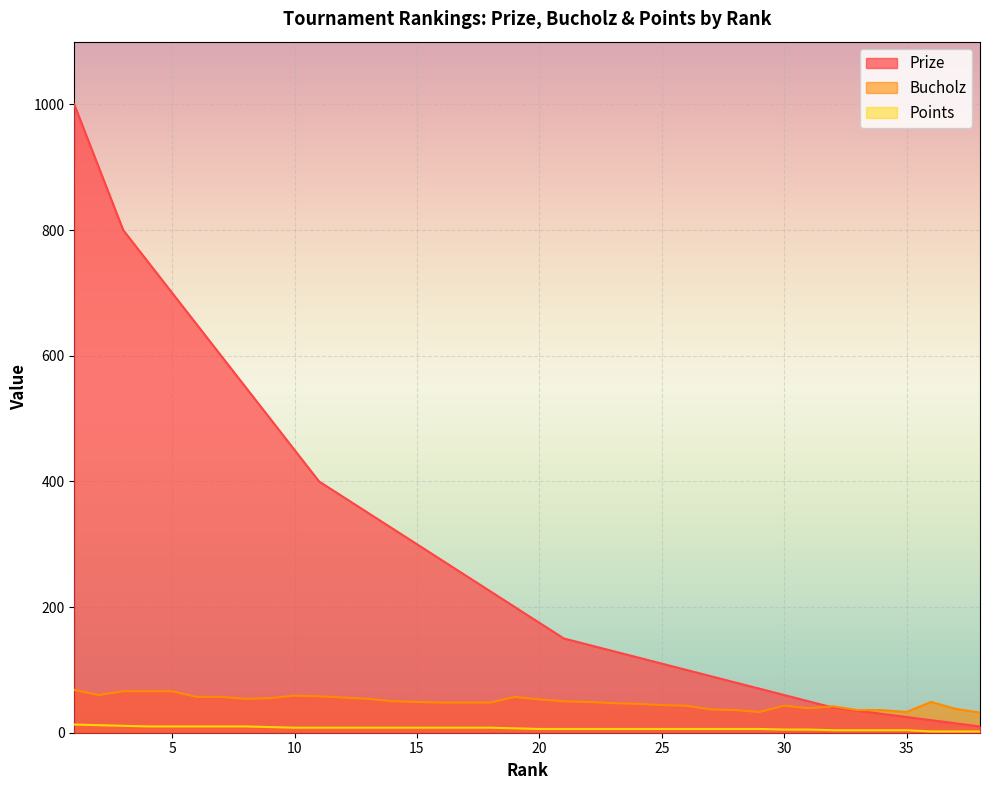

Is the value of Bucholz at 20 greater than the value of Prize at 18?

No